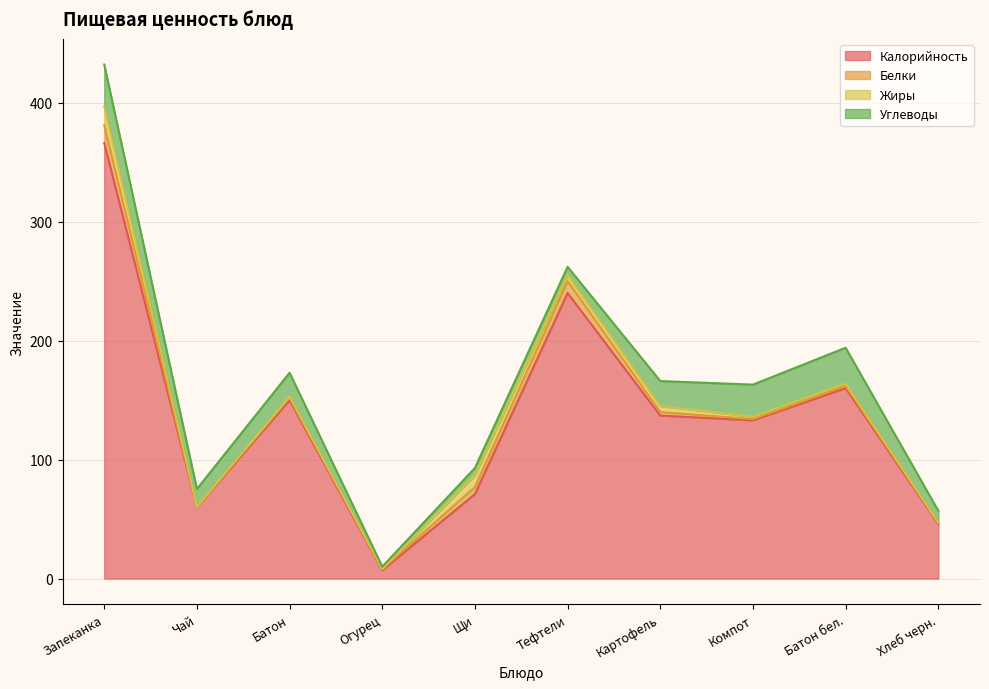

Between Батон and Запеканка, which is larger?

Запеканка